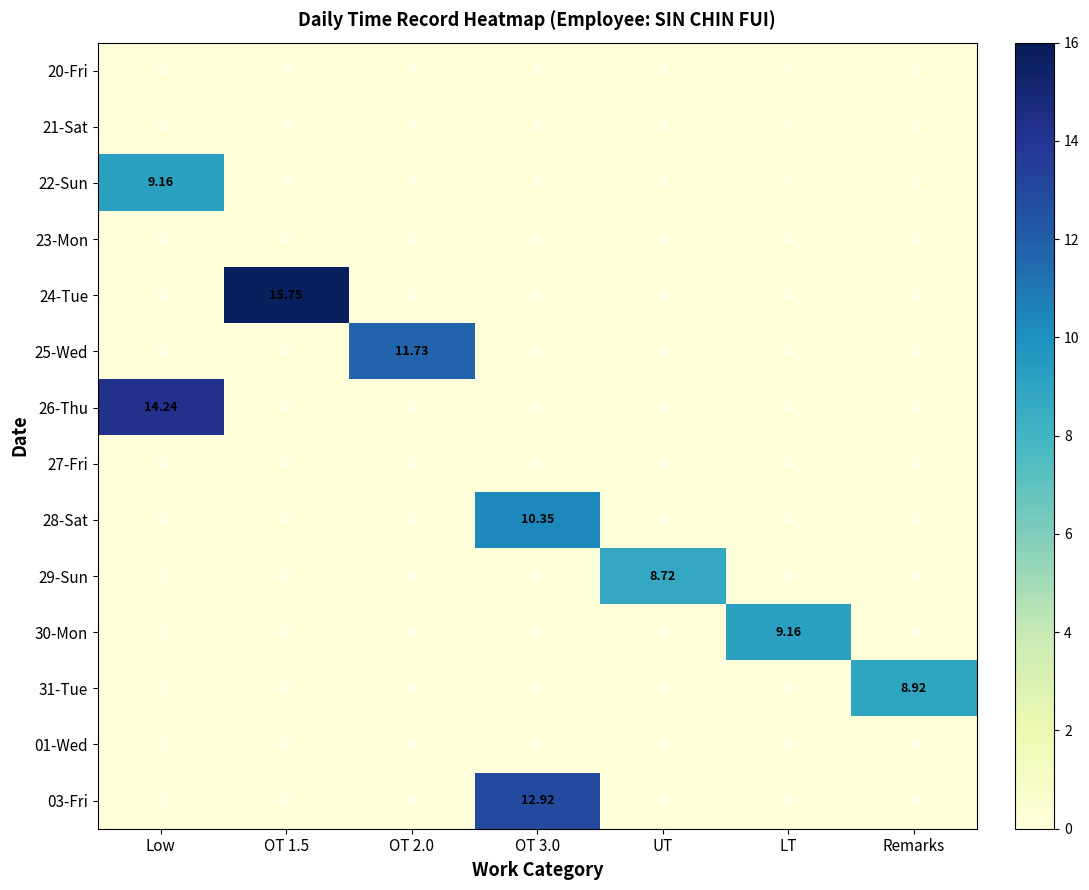

At which category is the sum across all series the highest?

Low